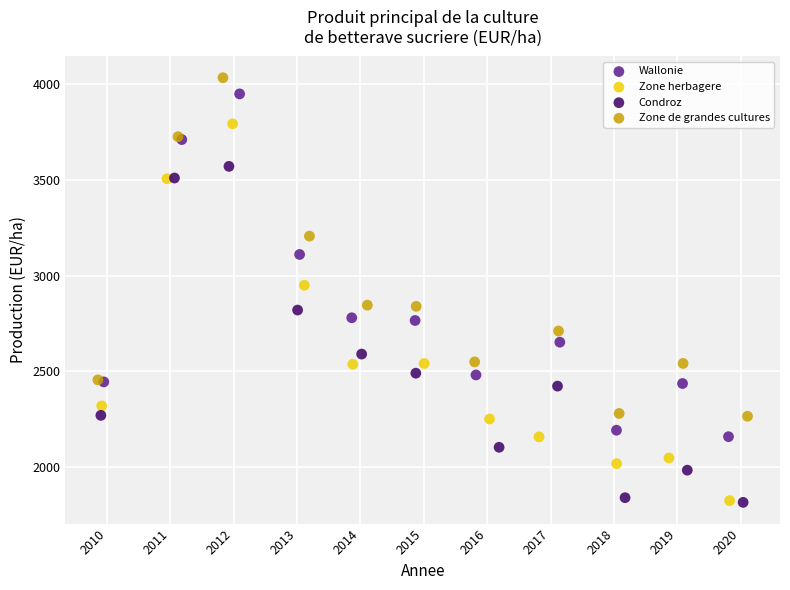

Which series has the largest Y range (max minus min)?

Zone herbagere